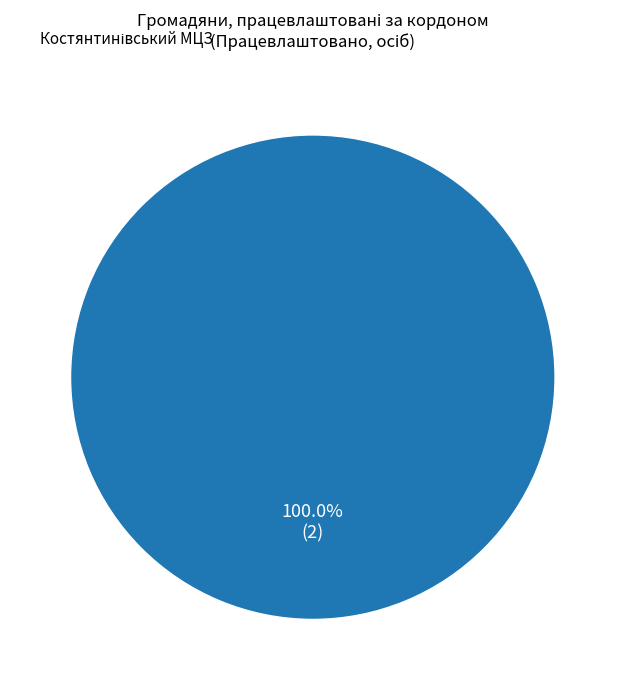

How many slices are in this pie chart?

1